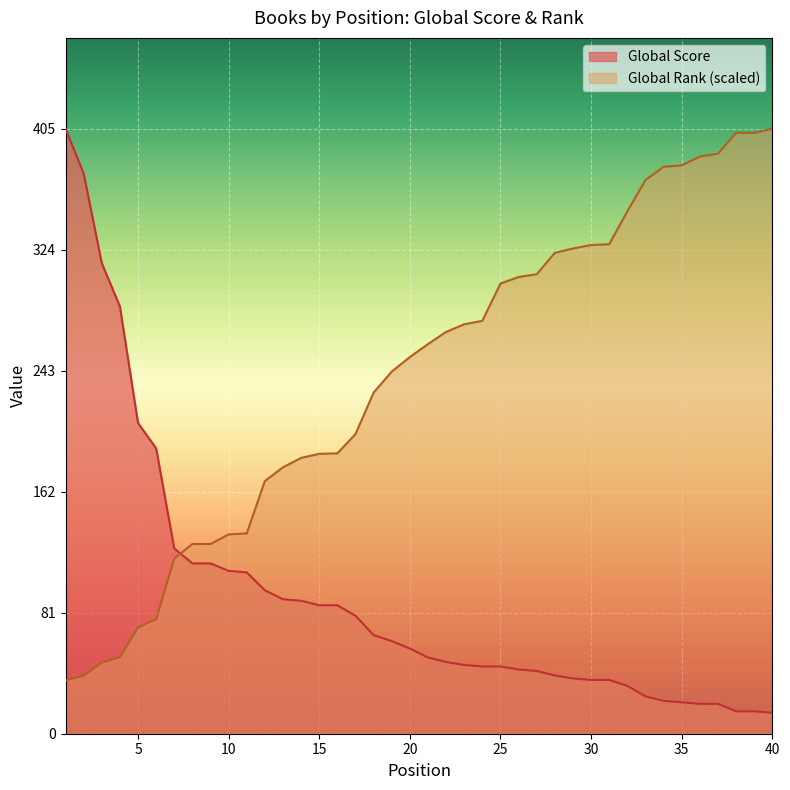

Does the chart display data point markers on the line(s)?

No